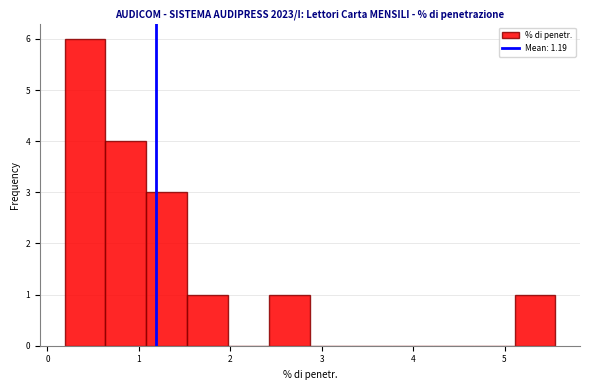

Reading left to right, list every bar in this chart as the range it spans on the x-axis followed by its height. Neither the bar edges nor the heights are printed on the chart, so give them approximately, as read against the axes.

0.2 to 0.6: 6
0.6 to 1.1: 4
1.1 to 1.5: 3
1.5 to 2.0: 1
2.0 to 2.4: 0
2.4 to 2.9: 1
2.9 to 3.3: 0
3.3 to 3.8: 0
3.8 to 4.2: 0
4.2 to 4.7: 0
4.7 to 5.1: 0
5.1 to 5.6: 1